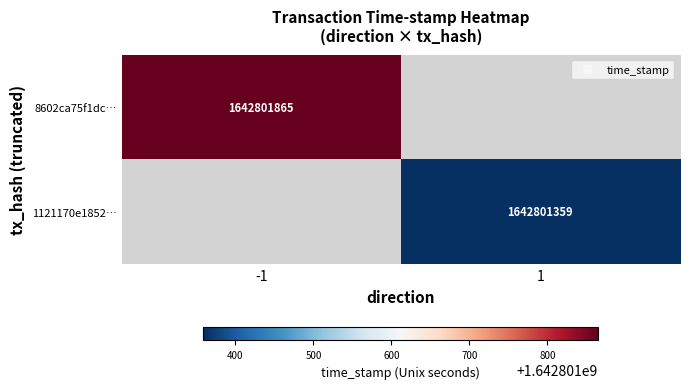

Rank the series by their average value, from lowest to highest.

1121170e1852122cbd3169e4b7f816251f12c8e, 8602ca75f1dc7a1f5dba754dbb9fca9316a8096